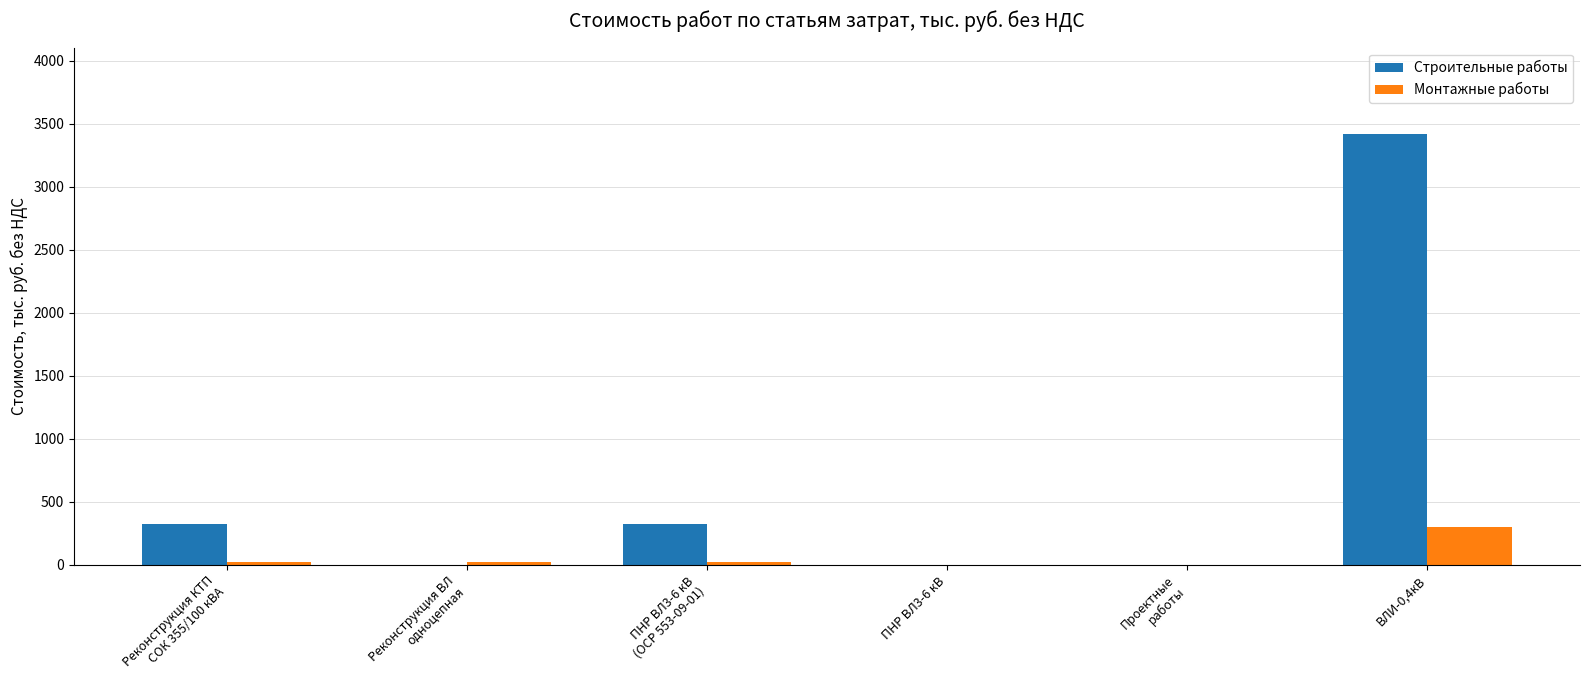

Is it true that Строительные работы equals 4469.4 at ВЛИ-0,4кВ?

False